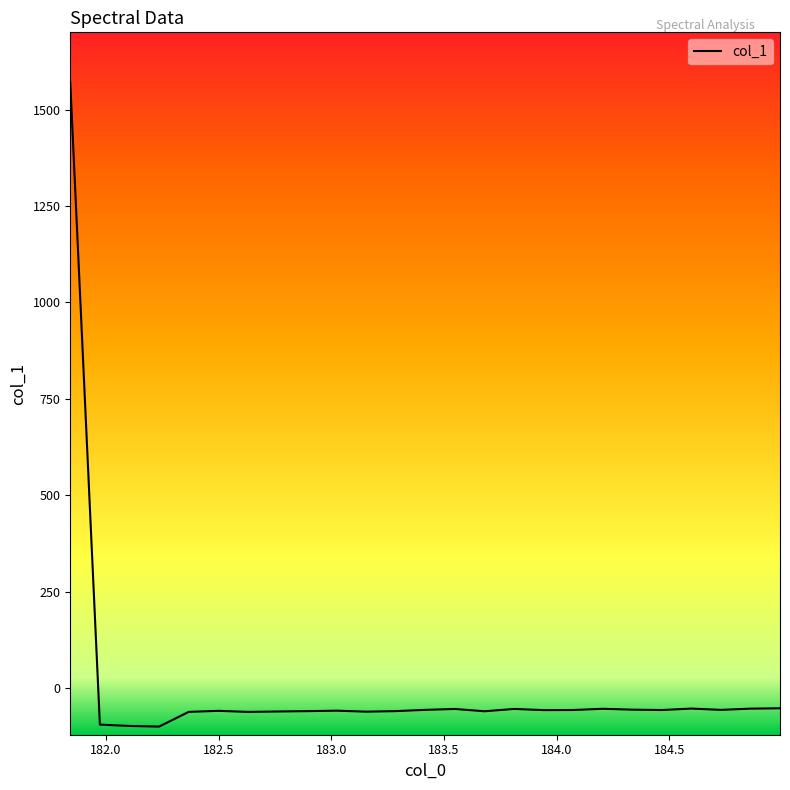

What is the maximum value shown in the chart?

1569.5